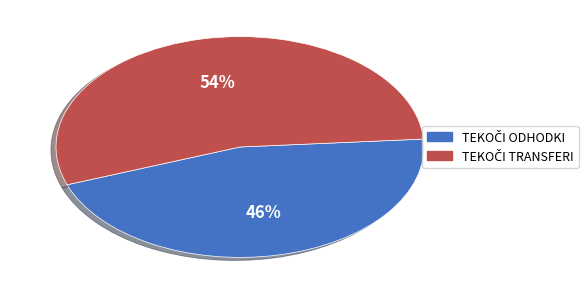

Is there any slice that represents more than half of the pie?

Yes